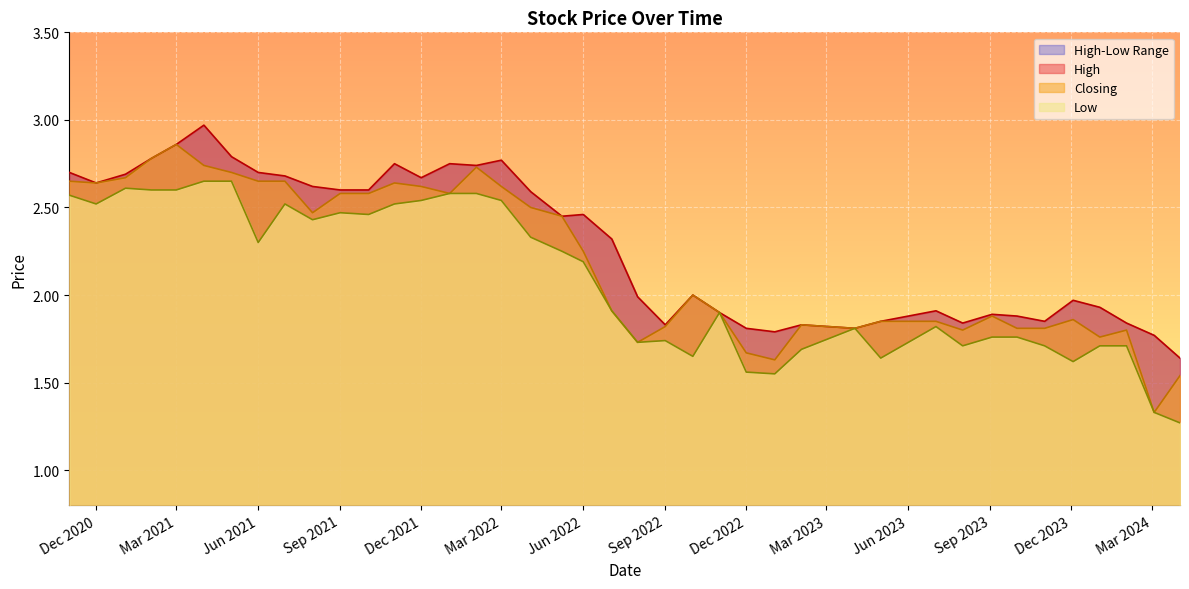

How many interior local peaks does the Closing series have?

8